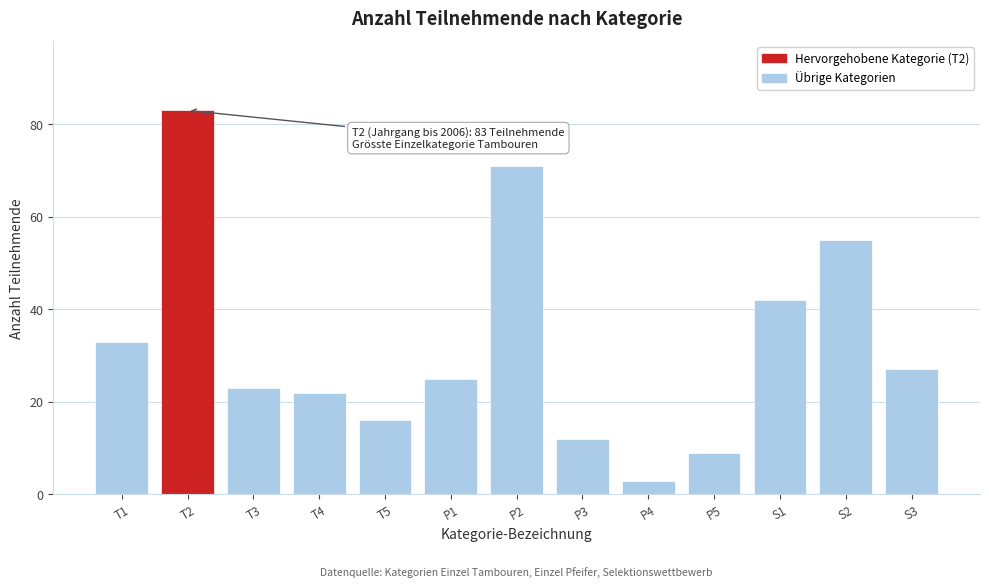

Reading left to right, transcribe all the data shown in this chart.

T1=33	T2=83	T3=23	T4=22	T5=16	P1=25	P2=71	P3=12	P4=3	P5=9	S1=42	S2=55	S3=27